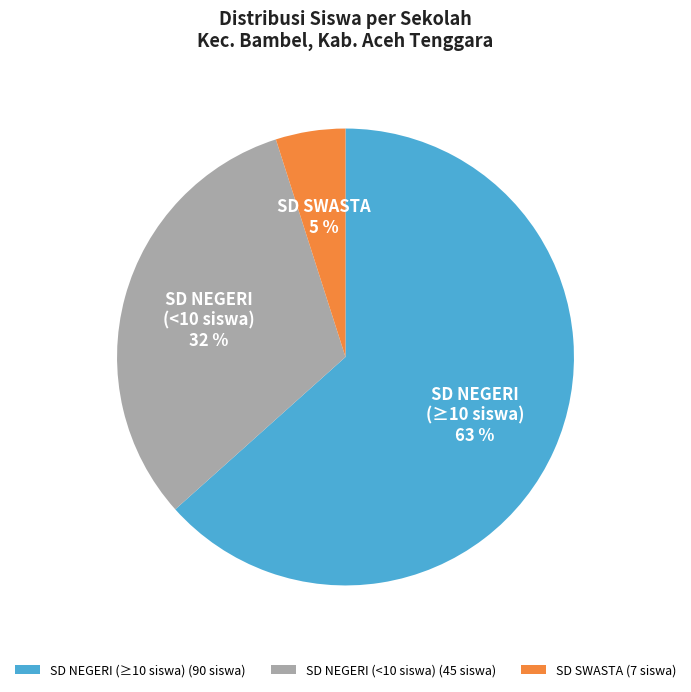

Is the sum of SD SWASTA and SD NEGERI (≥10 siswa) greater than half?

Yes